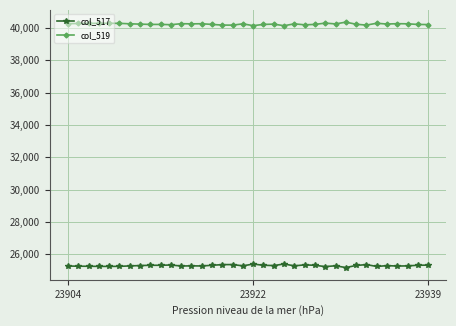

At how many categories does at least one series exceed 37889?

36